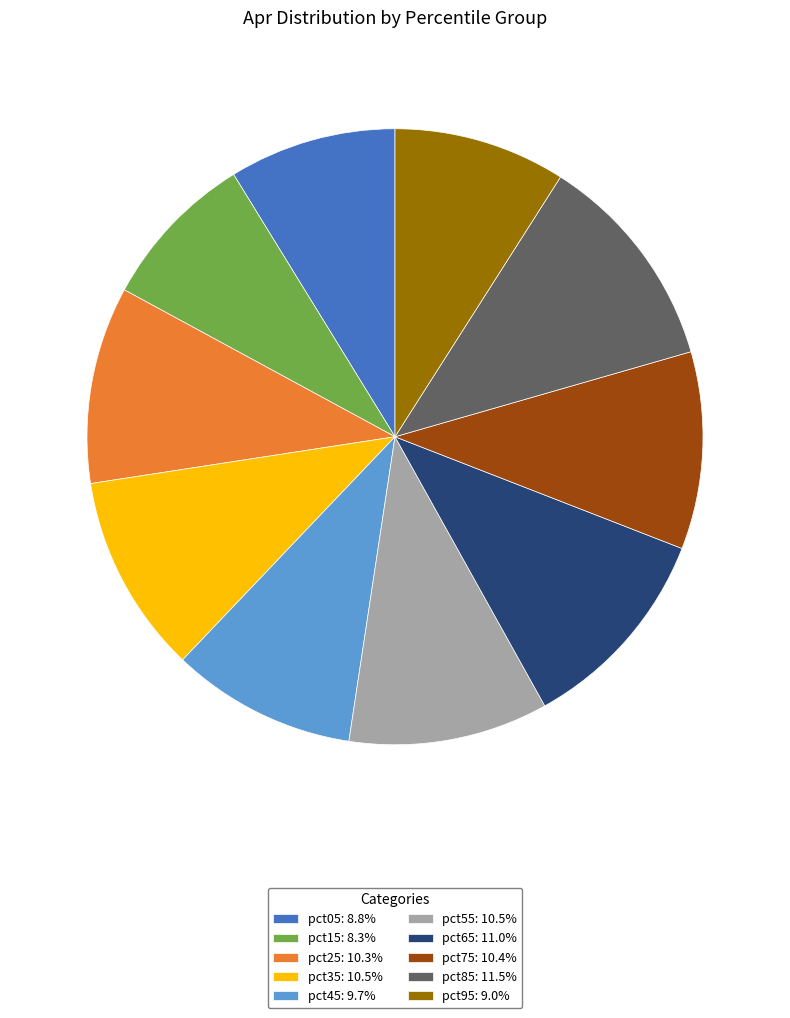

Is there a majority slice in this chart?

No